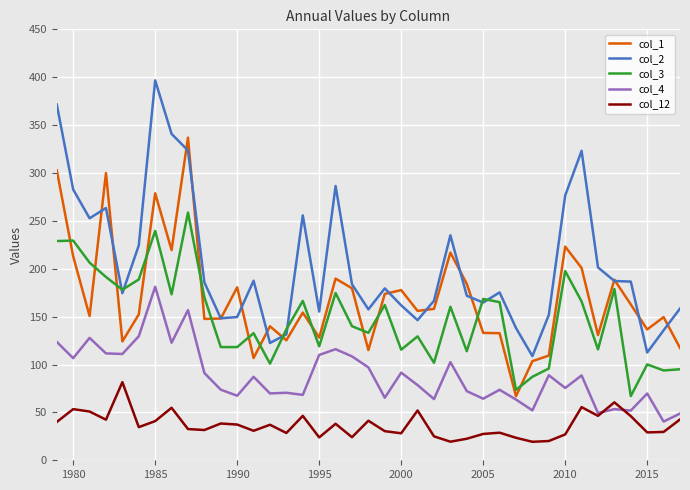

True or false: col_12 and col_1 intersect in this chart.

False